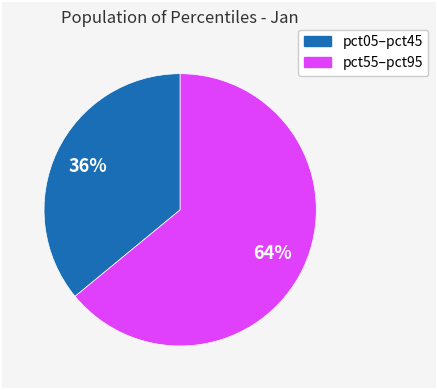

To the nearest percent, what is the difference between the largest and smallest slice percentages?

28%